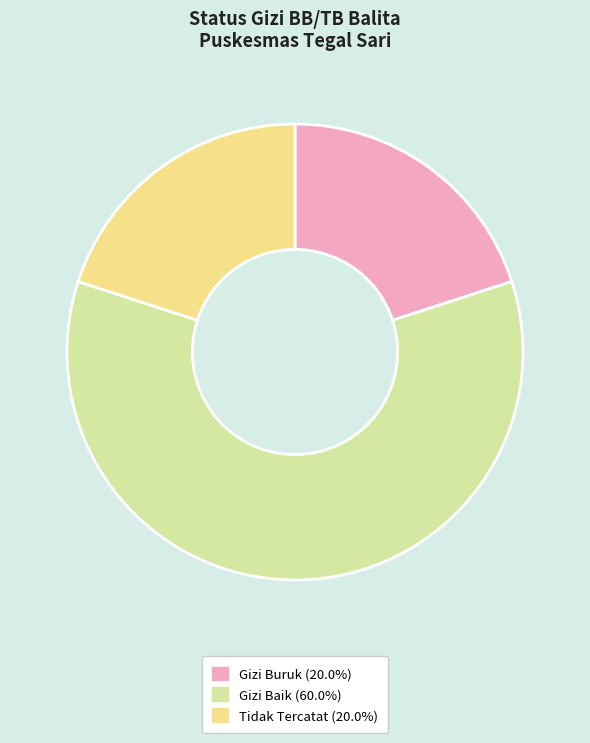

What is the ratio of the value at Gizi Buruk (20.0%) to the value at Tidak Tercatat (20.0%)?

1.0